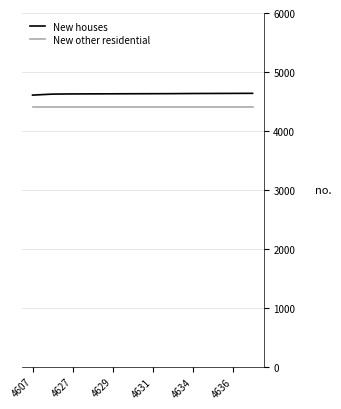

What is the maximum value for New houses?

4637